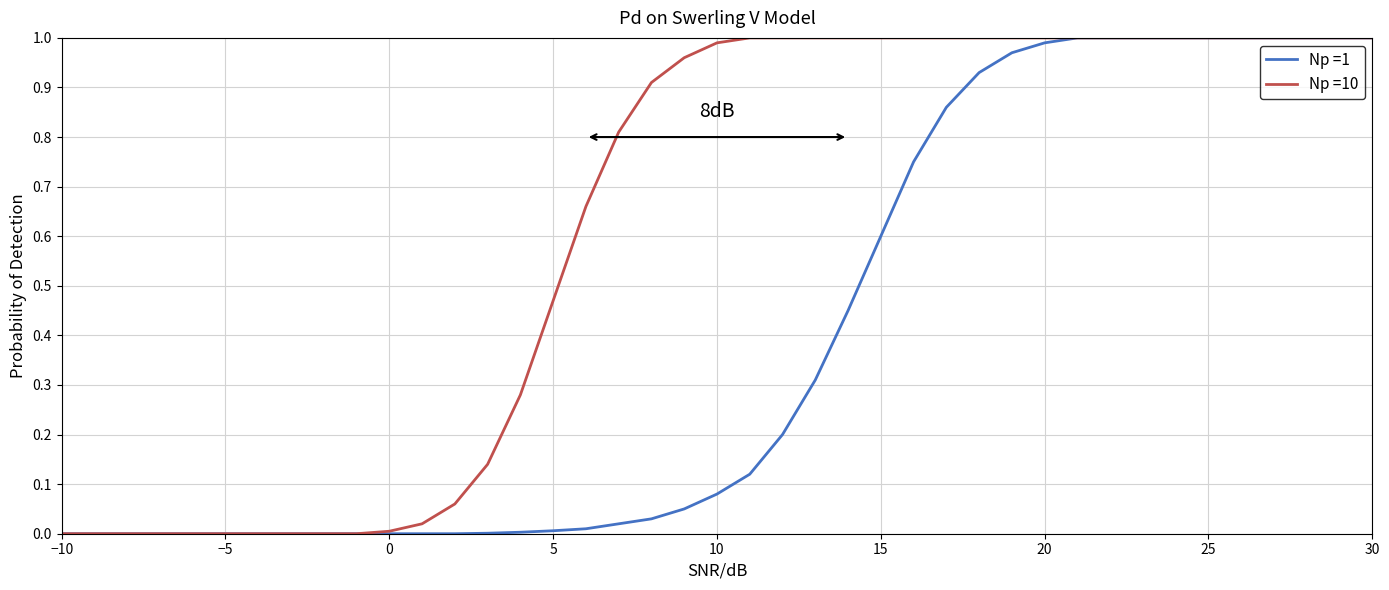

Which series has the largest total across all categories?

Np =10